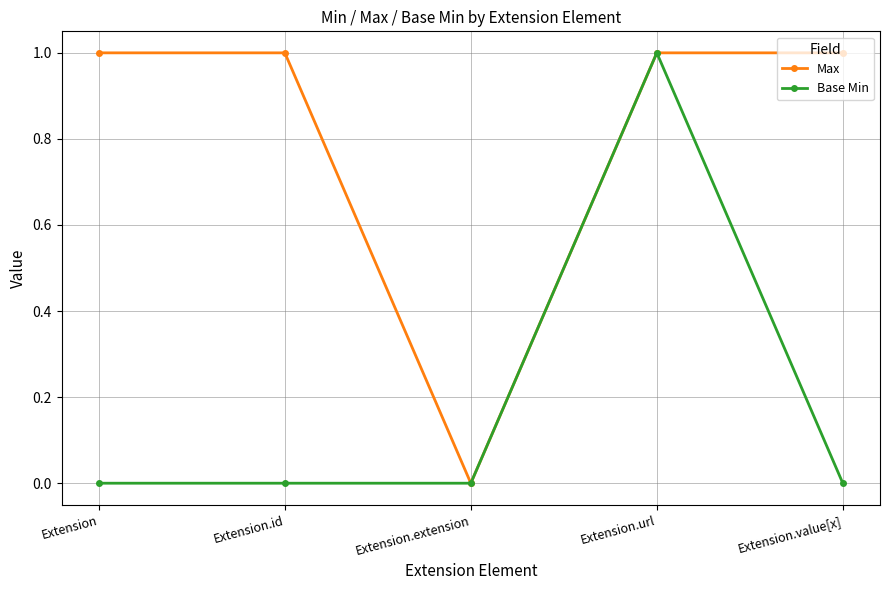

What is the difference between the maximum and minimum values in the Base Min series?

1